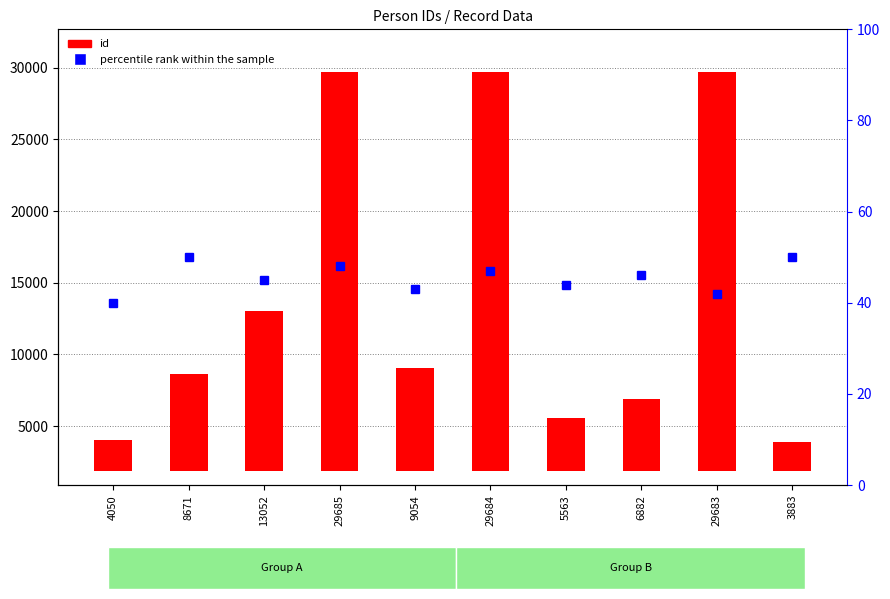

Reading left to right, what are all the values shown in this chart?

id: 2167	6788	11169	27802	7171	27801	3680	4999	27800	2000
percentile rank within the sample: 40	50	45	48	43	47	44	46	42	50